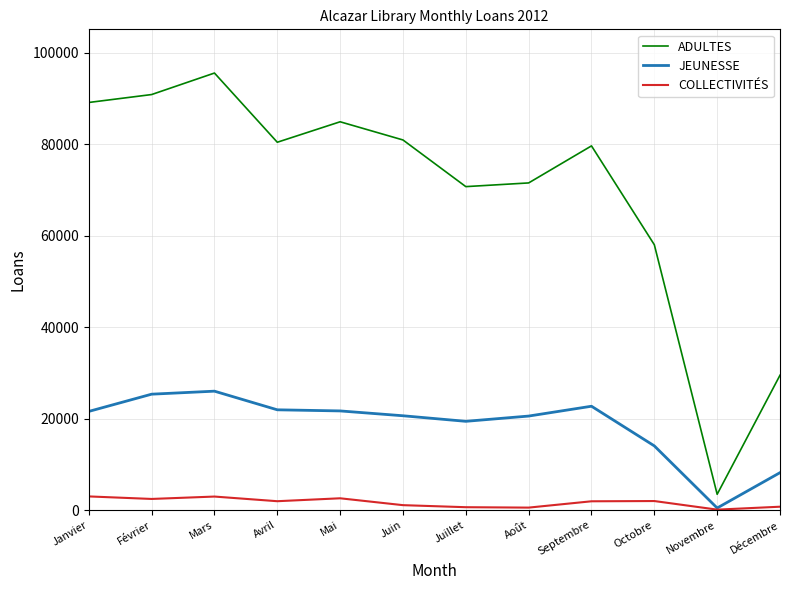

What is the minimum value for ADULTES?

3462